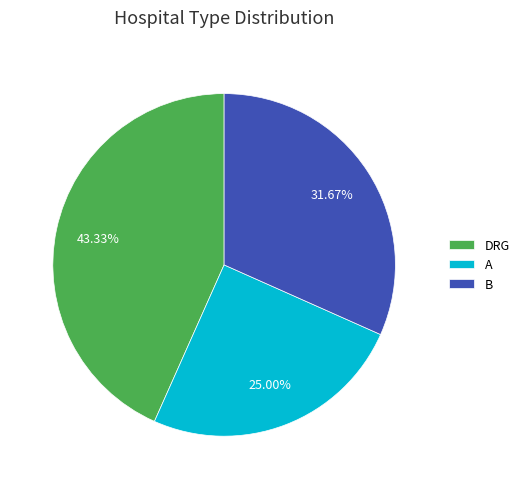

To the nearest percent, what is the difference between the A and B slice percentages?

7%